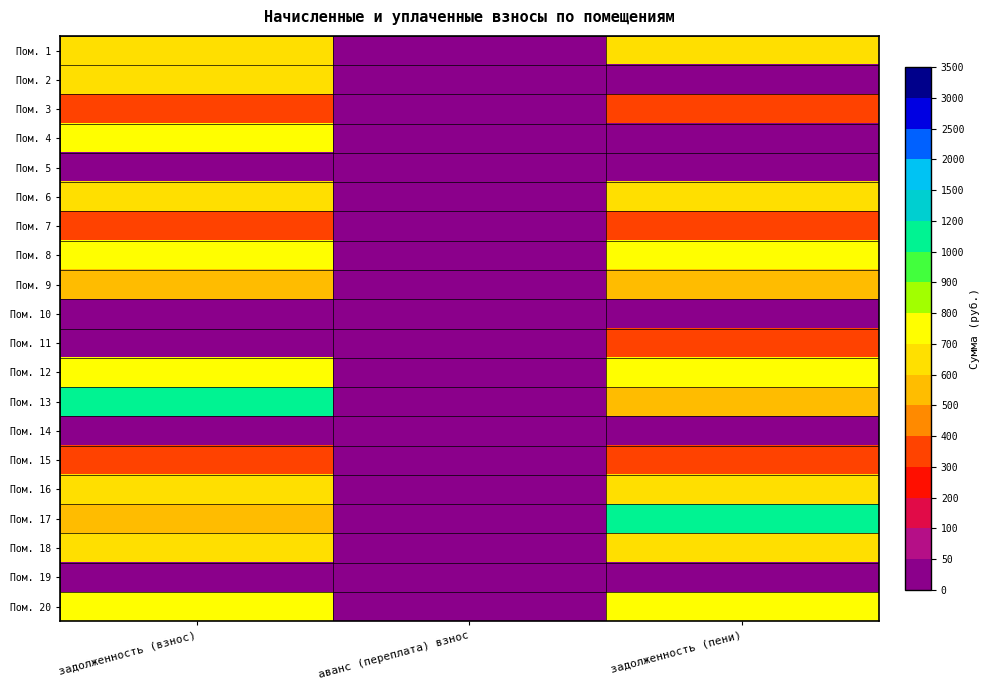

Reading right to left, list all the values displayed in this chart.

Пом. 1: задолженность (пени)=633.7	аванс (переплата) взнос=0.0	задолженность (взнос)=633.8
Пом. 2: задолженность (пени)=0.0	аванс (переплата) взнос=0.0	задолженность (взнос)=619.4
Пом. 3: задолженность (пени)=377.3	аванс (переплата) взнос=0.0	задолженность (взнос)=377.3
Пом. 4: задолженность (пени)=0.0	аванс (переплата) взнос=0.0	задолженность (взнос)=714.0
Пом. 5: задолженность (пени)=0.0	аванс (переплата) взнос=0.0	задолженность (взнос)=0.0
Пом. 6: задолженность (пени)=614.5	аванс (переплата) взнос=0.0	задолженность (взнос)=614.5
Пом. 7: задолженность (пени)=377.3	аванс (переплата) взнос=0.0	задолженность (взнос)=377.3
Пом. 8: задолженность (пени)=723.9	аванс (переплата) взнос=0.0	задолженность (взнос)=723.9
Пом. 9: задолженность (пени)=508.8	аванс (переплата) взнос=0.0	задолженность (взнос)=508.8
Пом. 10: задолженность (пени)=0.0	аванс (переплата) взнос=0.0	задолженность (взнос)=0.0
Пом. 11: задолженность (пени)=371.2	аванс (переплата) взнос=0.0	задолженность (взнос)=0.0
Пом. 12: задолженность (пени)=715.3	аванс (переплата) взнос=0.0	задолженность (взнос)=715.3
Пом. 13: задолженность (пени)=507.6	аванс (переплата) взнос=0.0	задолженность (взнос)=1015.2
Пом. 14: задолженность (пени)=0.0	аванс (переплата) взнос=0.0	задолженность (взнос)=0.0
Пом. 15: задолженность (пени)=377.3	аванс (переплата) взнос=0.0	задолженность (взнос)=377.3
Пом. 16: задолженность (пени)=698.1	аванс (переплата) взнос=0.0	задолженность (взнос)=698.1
Пом. 17: задолженность (пени)=1002.9	аванс (переплата) взнос=0.0	задолженность (взнос)=501.4
Пом. 18: задолженность (пени)=620.6	аванс (переплата) взнос=0.0	задолженность (взнос)=620.6
Пом. 19: задолженность (пени)=10.2	аванс (переплата) взнос=0.0	задолженность (взнос)=27.0
Пом. 20: задолженность (пени)=722.6	аванс (переплата) взнос=0.0	задолженность (взнос)=722.6